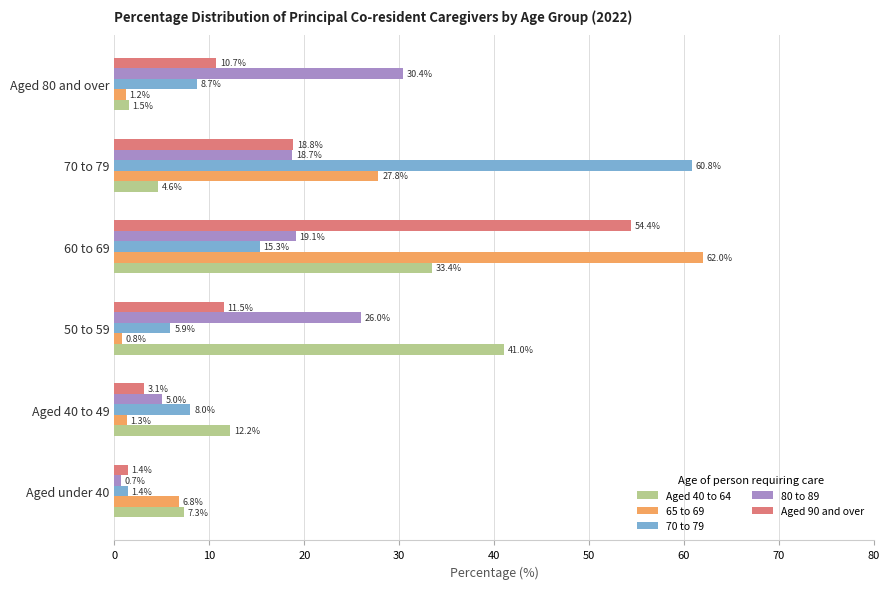

The value of Aged 90 and over at Aged 80 and over is 17.2. True or false?

False